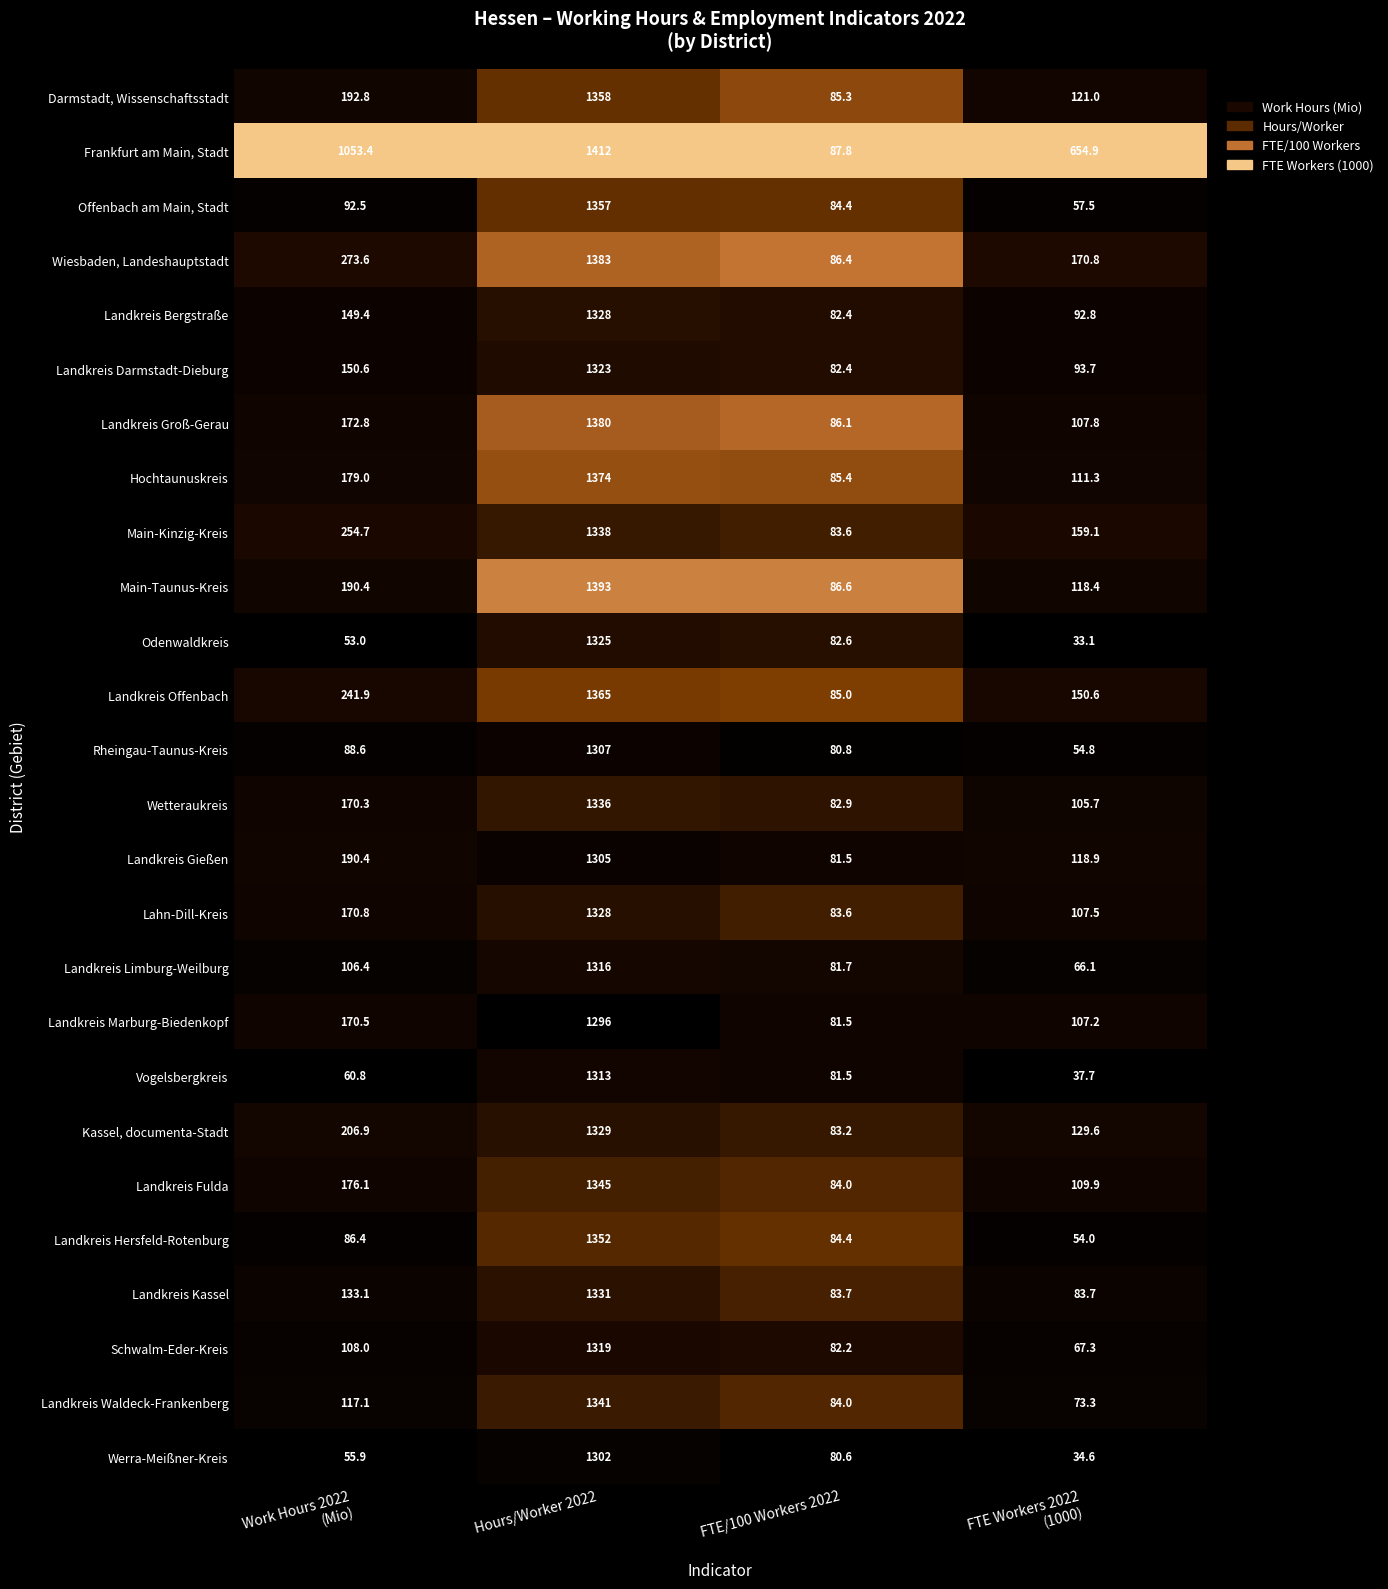

What is the average value of the Odenwaldkreis series?

373.4